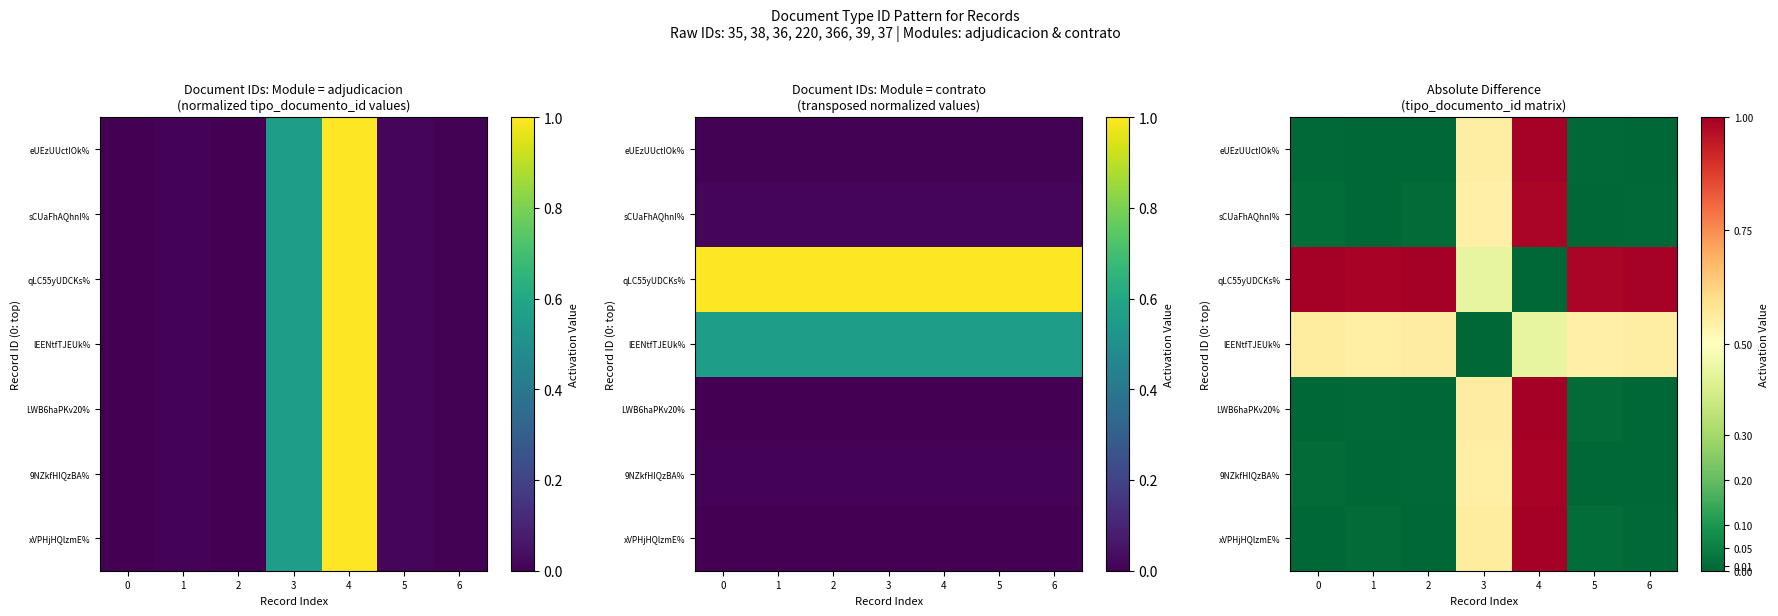

What is the spread (max minus min) of values at 3?

0.6